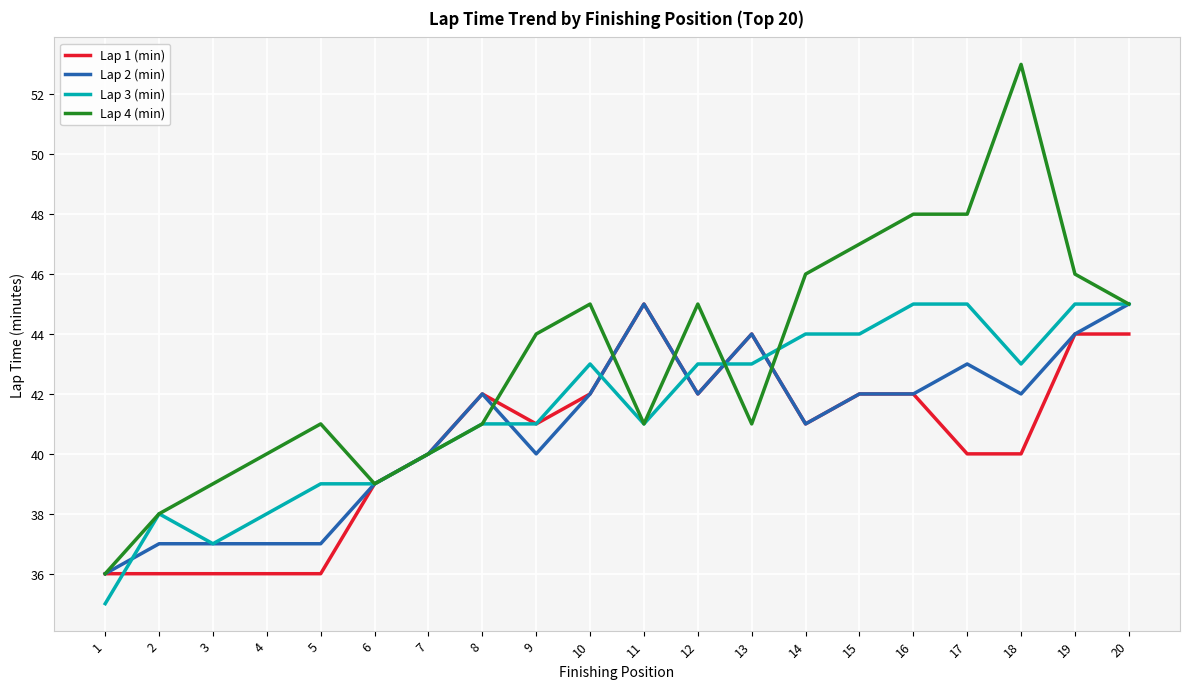

True or false: Lap 3 (min) has a value of 16 at 9.

False